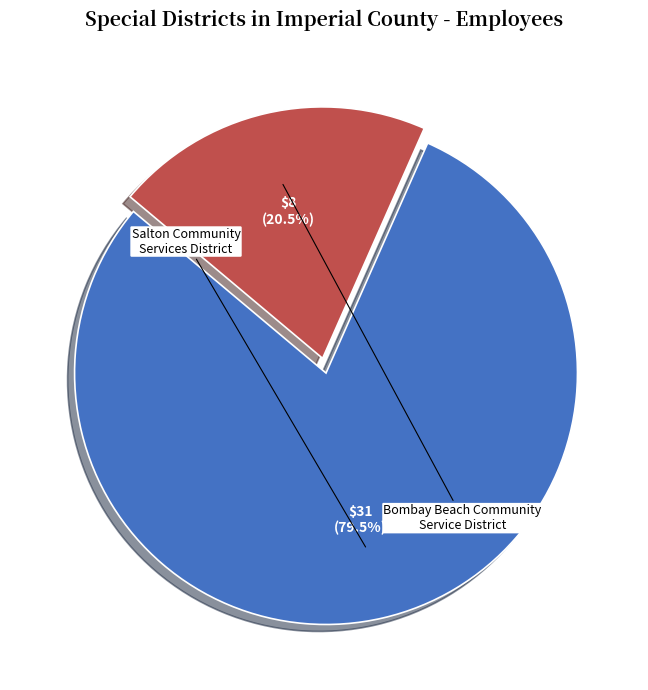

Which category has the smallest portion of the pie?

Bombay Beach Community Service District